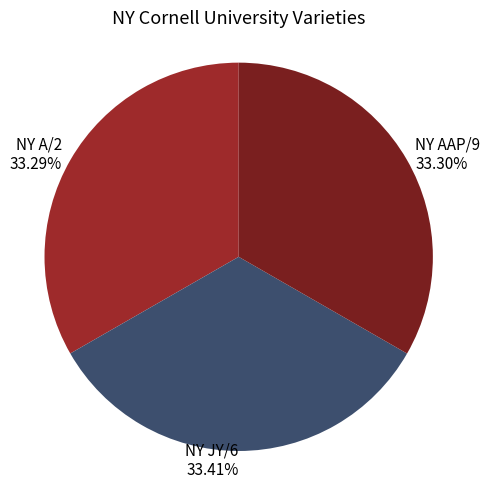

Combined, do NY AAP/9 and NY A/2 account for over 50%?

Yes